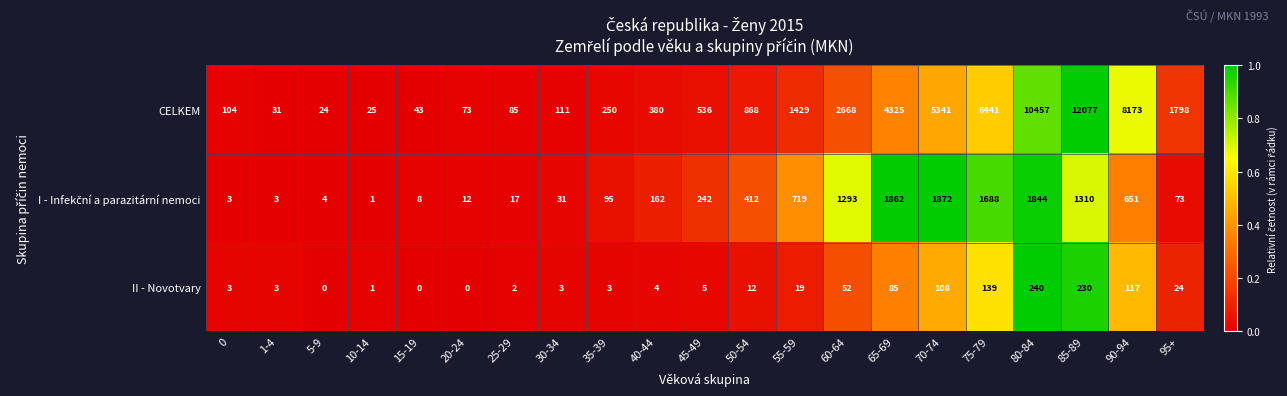

Which series changed the most between 60-64 and 65-69?

CELKEM